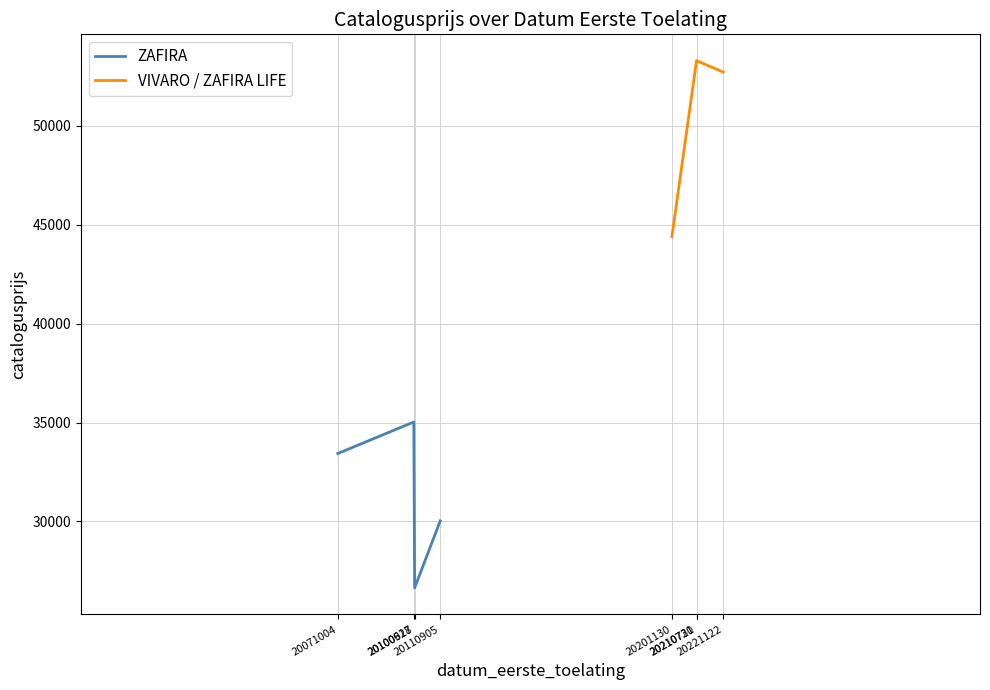

Rank the series by their average value, from lowest to highest.

ZAFIRA, VIVARO / ZAFIRA LIFE